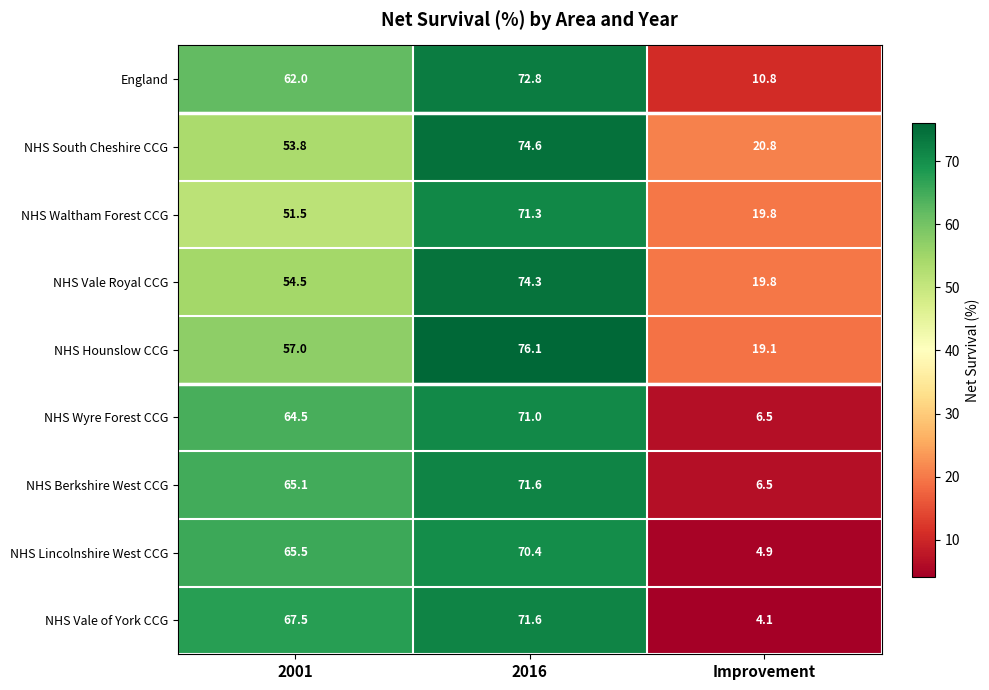

Count the number of categories in the chart.

3